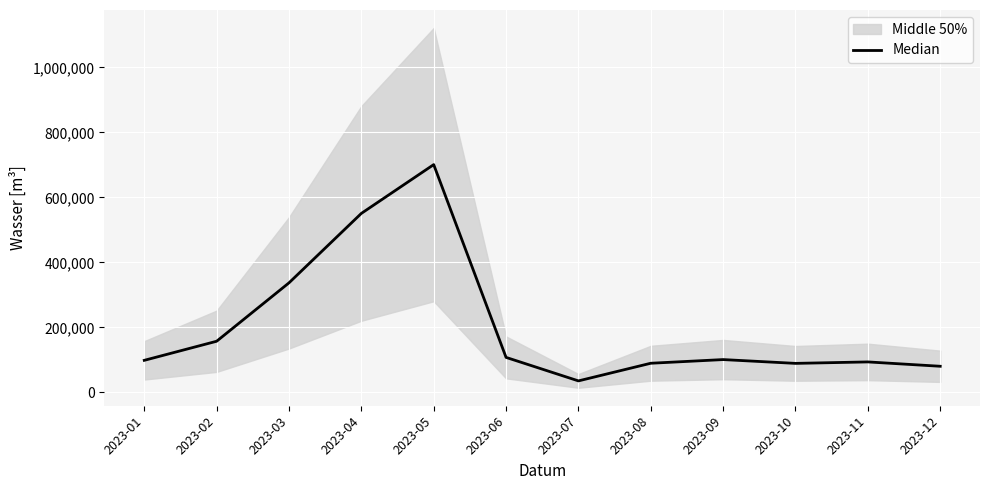

Between 2023-09 and 2023-06, which is larger?

2023-06